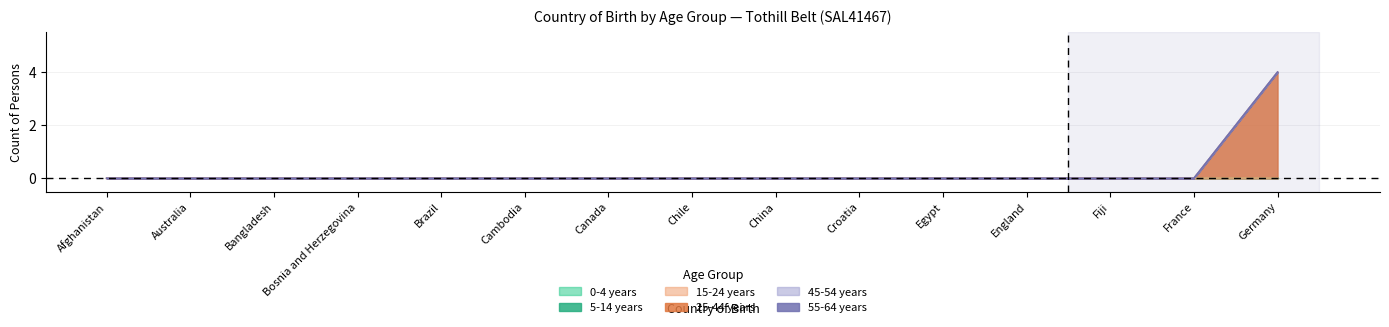

True or false: 0-4 years and 55-64 years cross at least once.

False